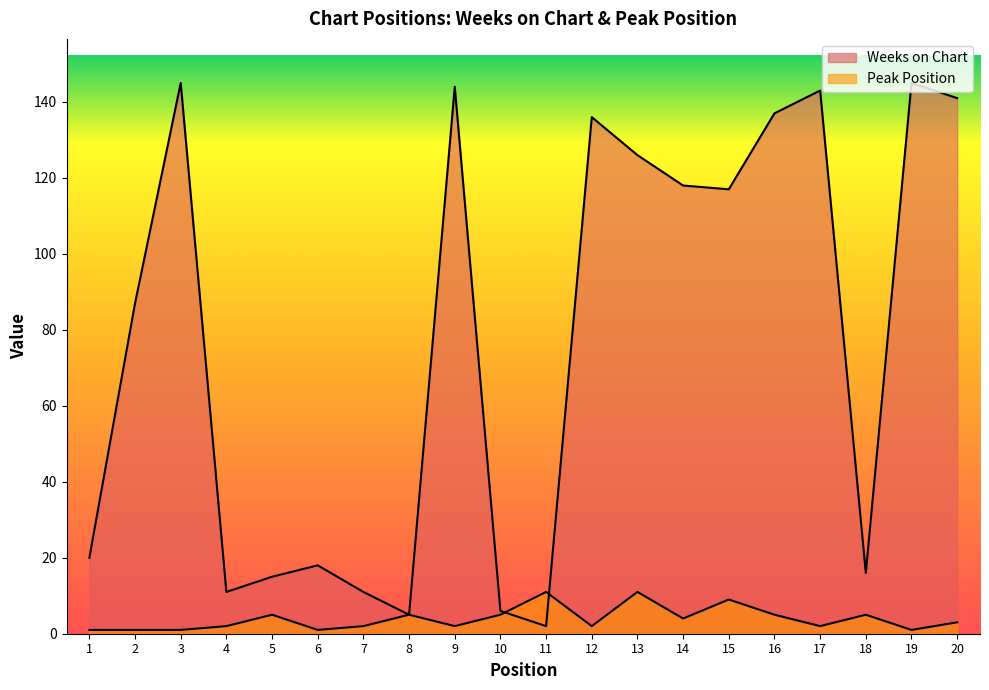

Where is Weeks on Chart nearest to the value 73?

2